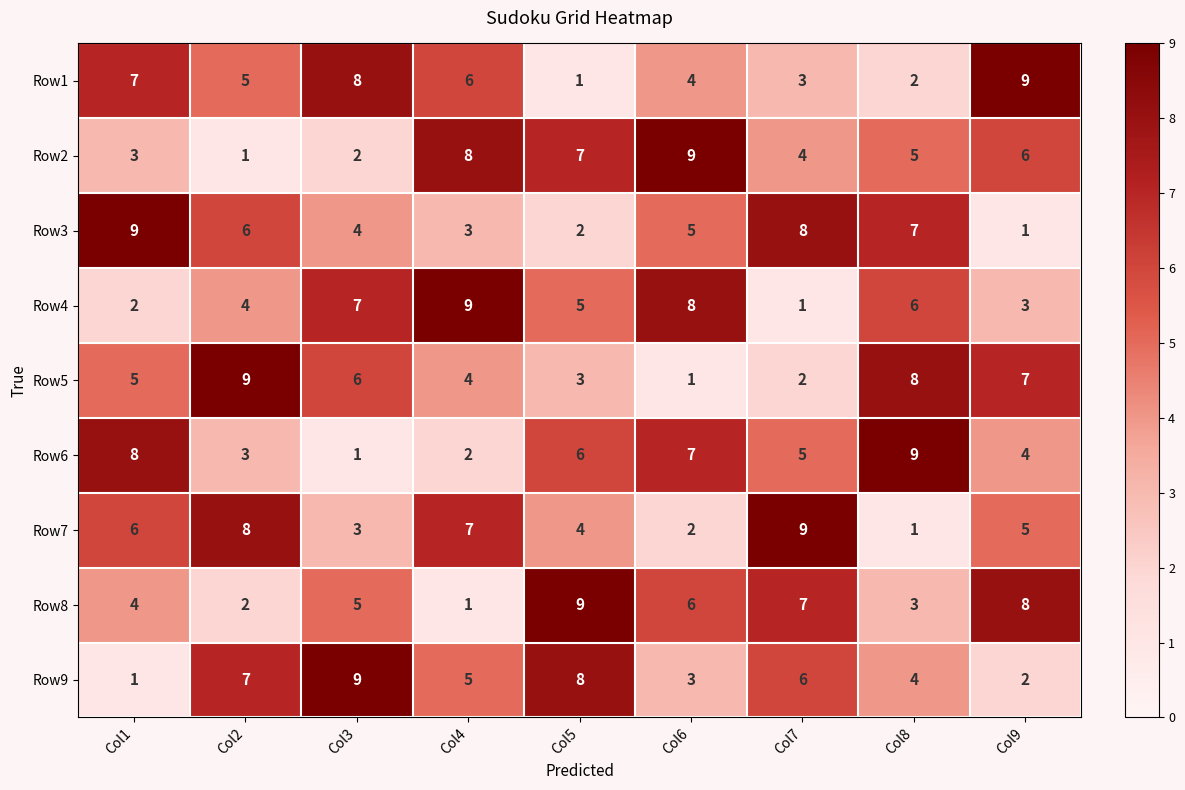

The Row5 series shows 2 at Col7. True or false?

True